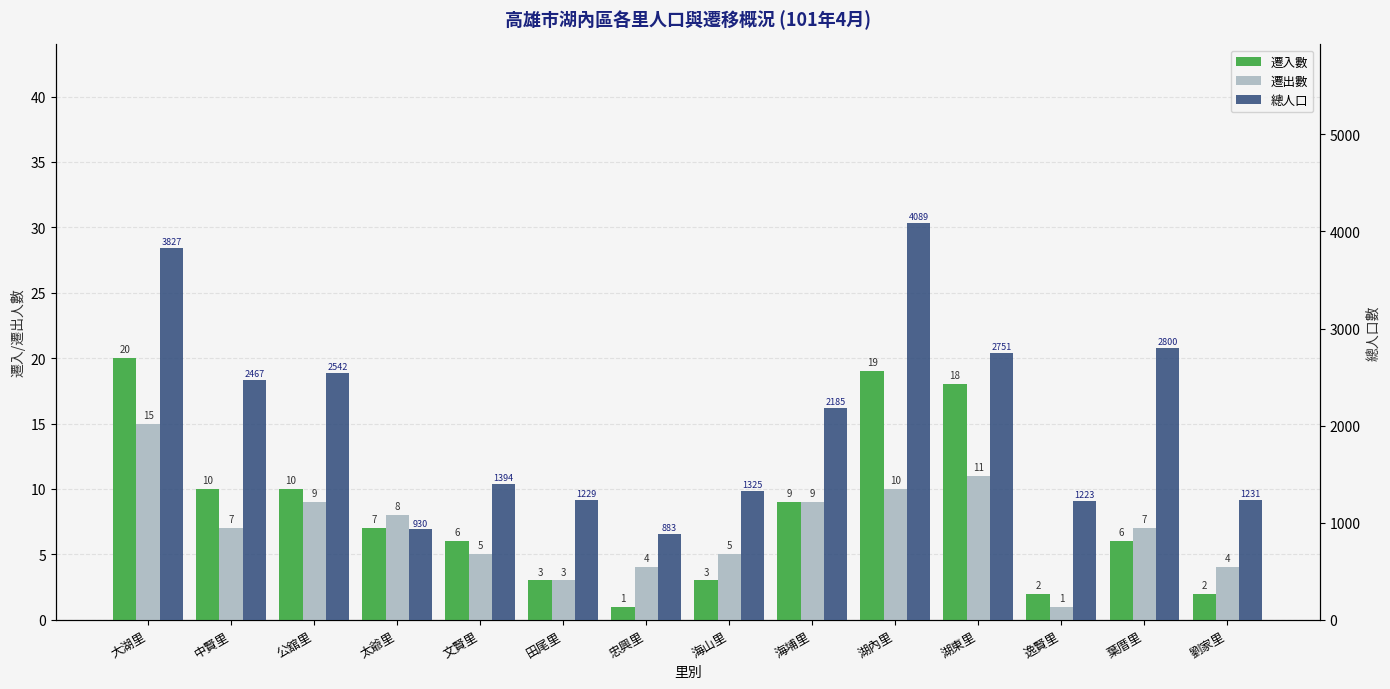

Reading right to left, extract all data points from this chart.

遷入數: 劉家里=2	葉厝里=6	逸賢里=2	湖東里=18	湖內里=19	海埔里=9	海山里=3	忠興里=1	田尾里=3	文賢里=6	太爺里=7	公舘里=10	中賢里=10	大湖里=20
遷出數: 劉家里=4	葉厝里=7	逸賢里=1	湖東里=11	湖內里=10	海埔里=9	海山里=5	忠興里=4	田尾里=3	文賢里=5	太爺里=8	公舘里=9	中賢里=7	大湖里=15
總人口: 劉家里=1231	葉厝里=2800	逸賢里=1223	湖東里=2751	湖內里=4089	海埔里=2185	海山里=1325	忠興里=883	田尾里=1229	文賢里=1394	太爺里=930	公舘里=2542	中賢里=2467	大湖里=3827